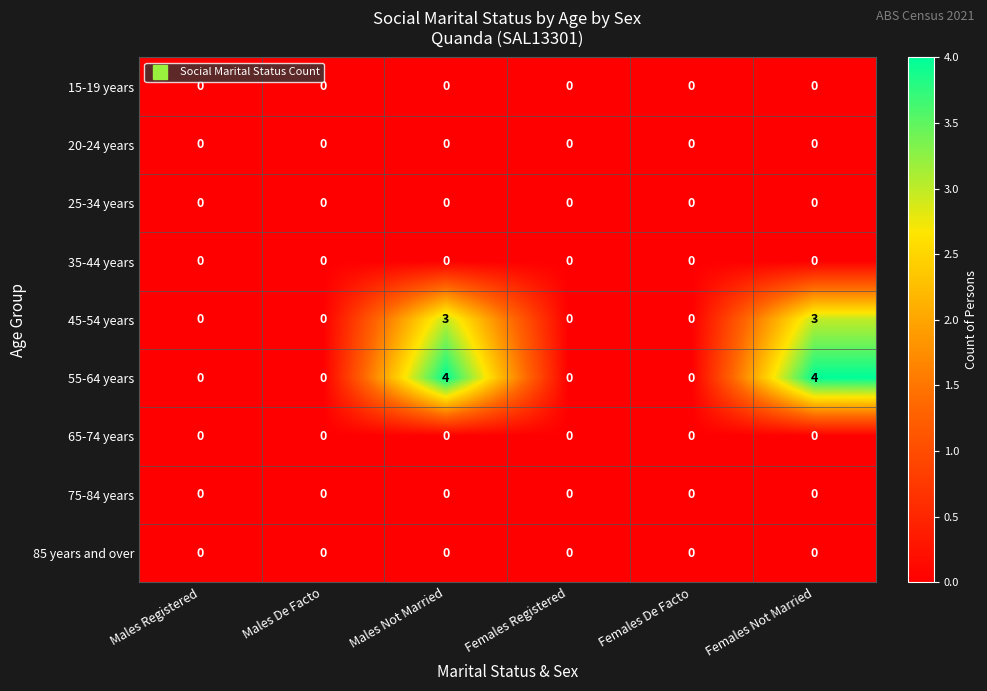

How many series are shown in this chart?

9